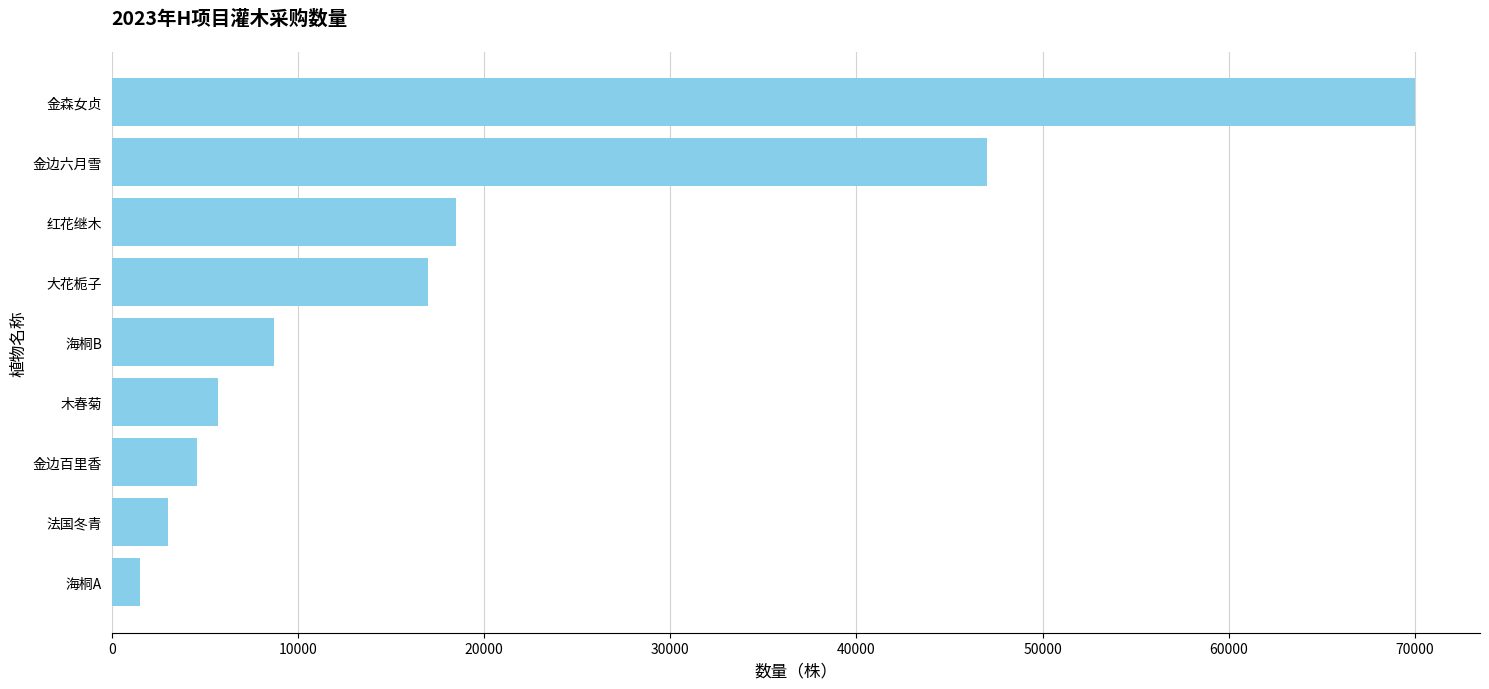

List the labels in order of value, smallest first.

海桐A, 法国冬青, 金边百里香, 木春菊, 海桐B, 大花栀子, 红花继木, 金边六月雪, 金森女贞